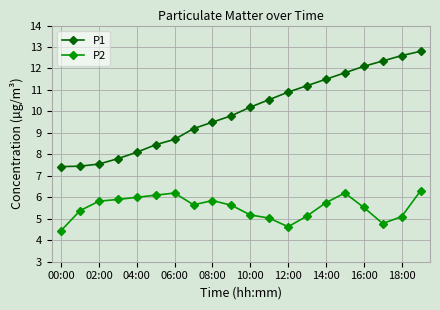

What is the value of the P2 point at the 13th from the left?

4.6